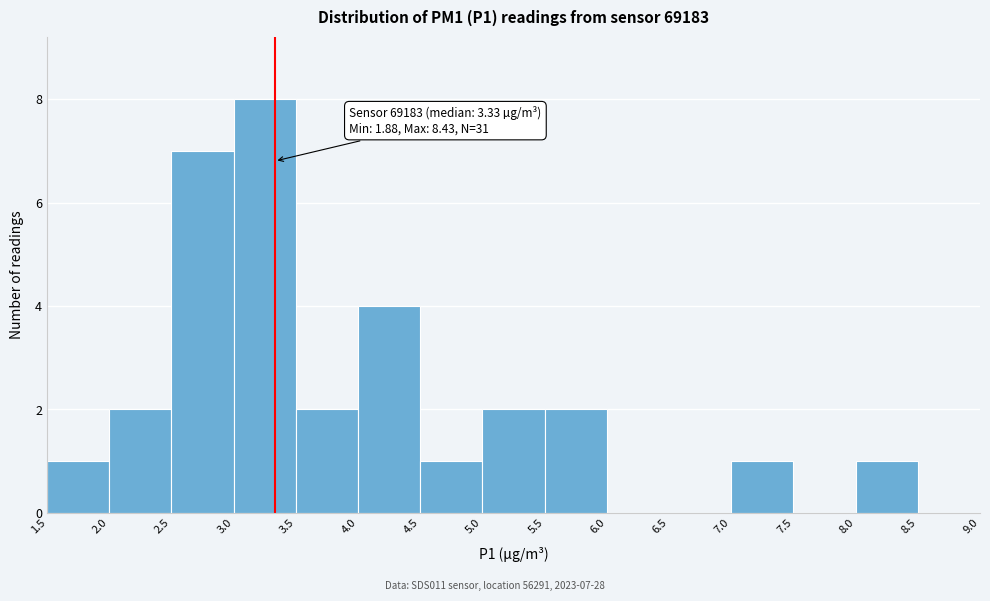

Over which range of the x-axis is the bar tallest?

3.0 to 3.5